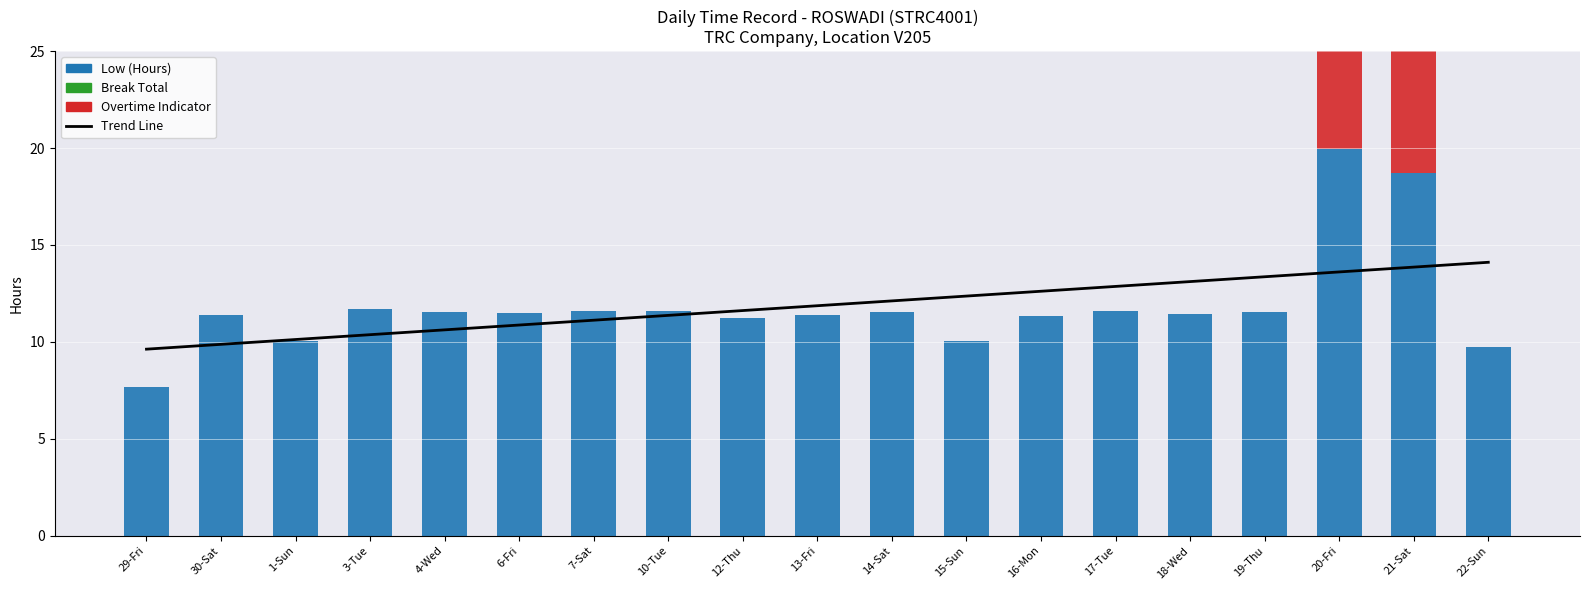

At how many categories does at least one series exceed 15?

2